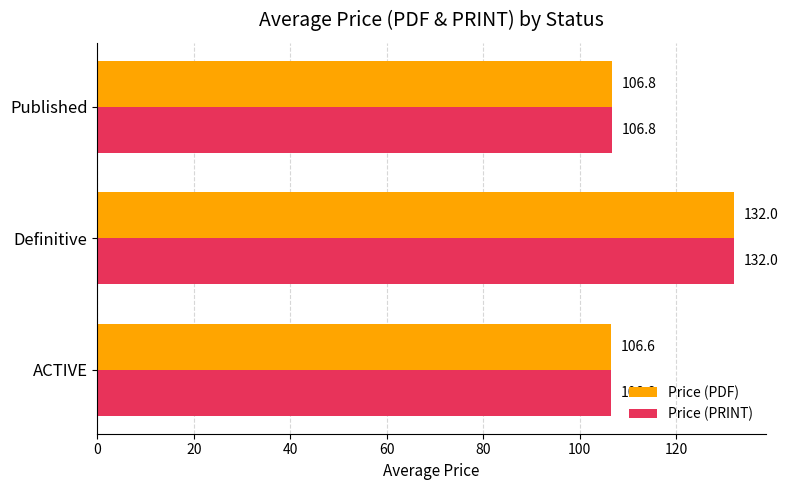

At which label does Price (PDF) reach its peak?

Definitive